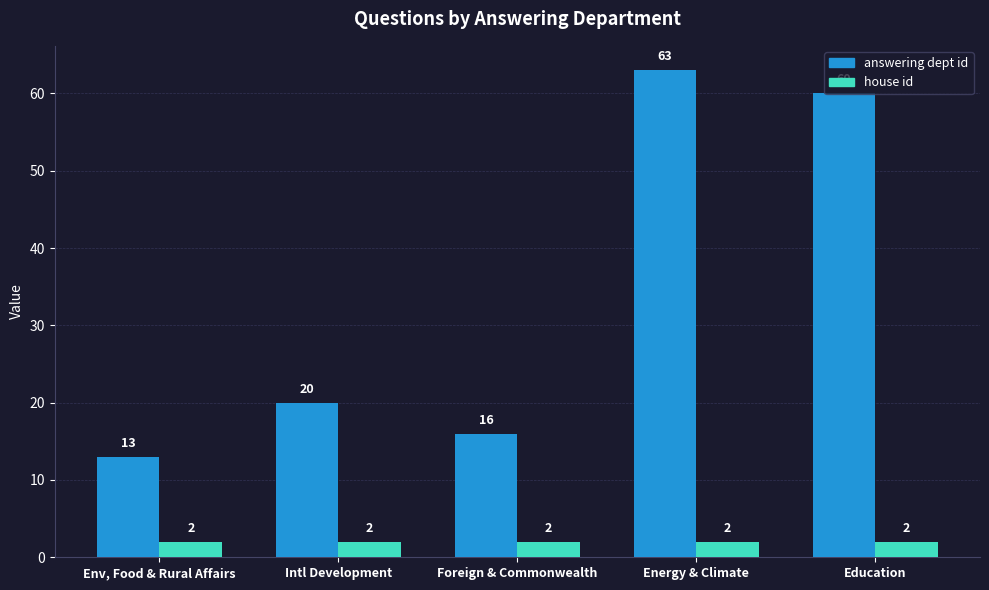

What is the difference between the second highest and second lowest values in the answering dept id series?

44